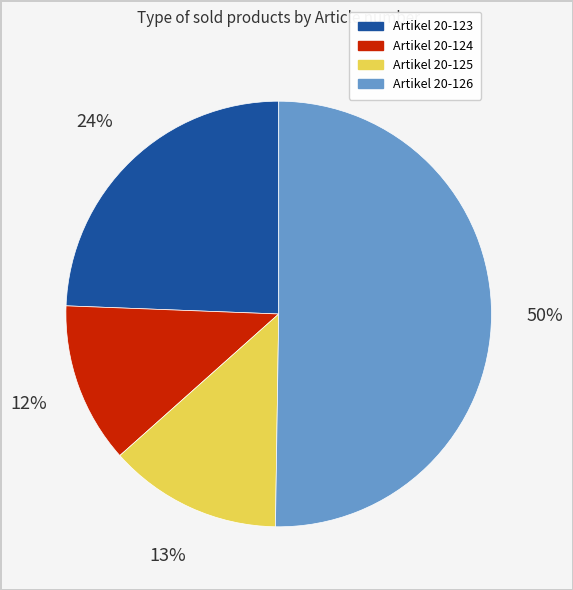

To the nearest percent, what is the average slice percentage?

25%